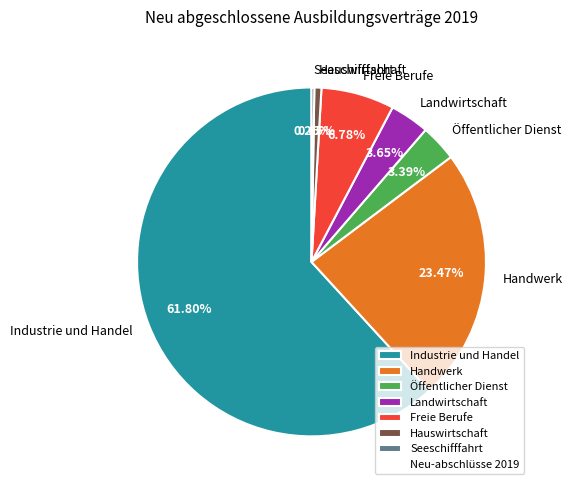

Do Freie Berufe and Handwerk together represent more than half of the pie?

No